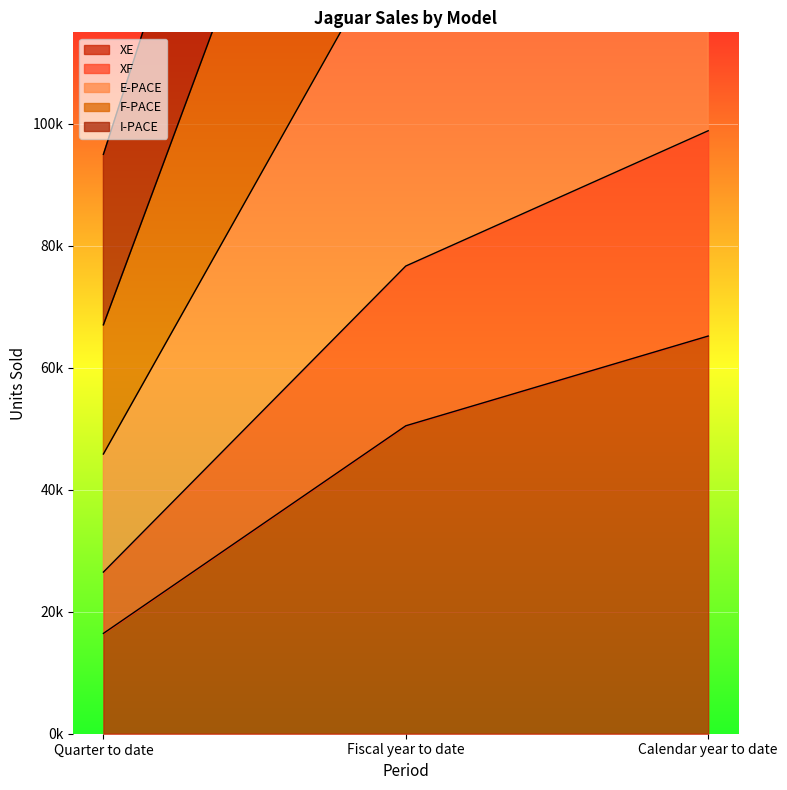

What are all the series names shown in the legend?

XE, XF, E-PACE, F-PACE, I-PACE